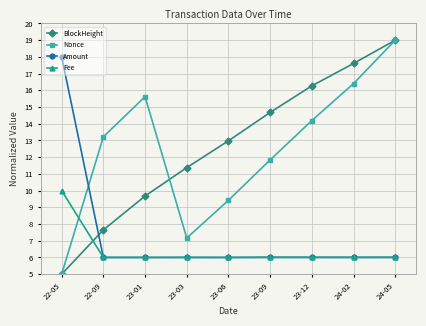

What position from the right is 23-01?

7